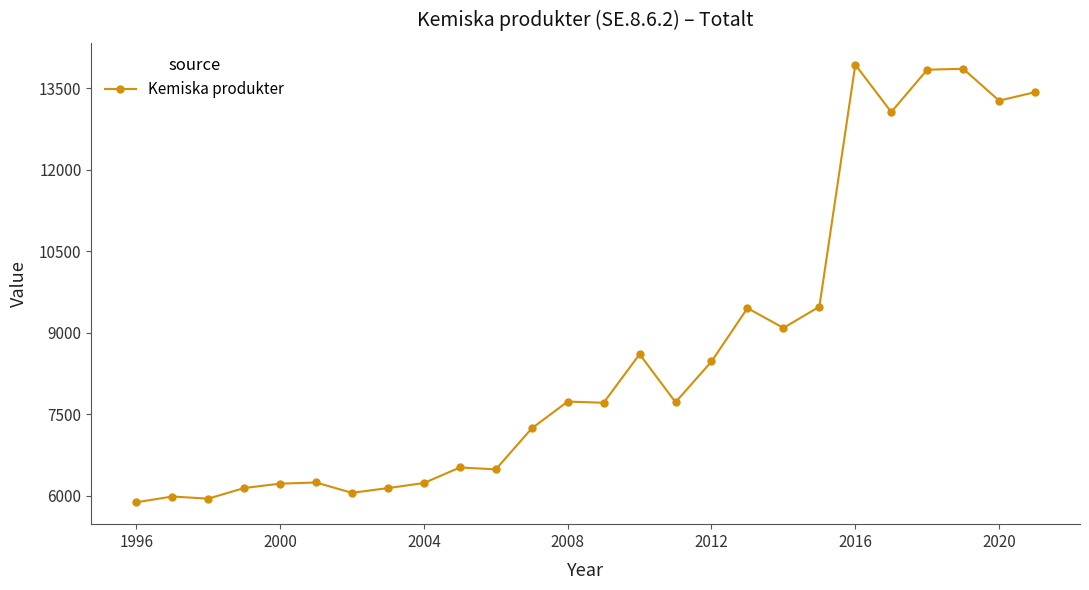

Does the chart have visible grid lines?

No